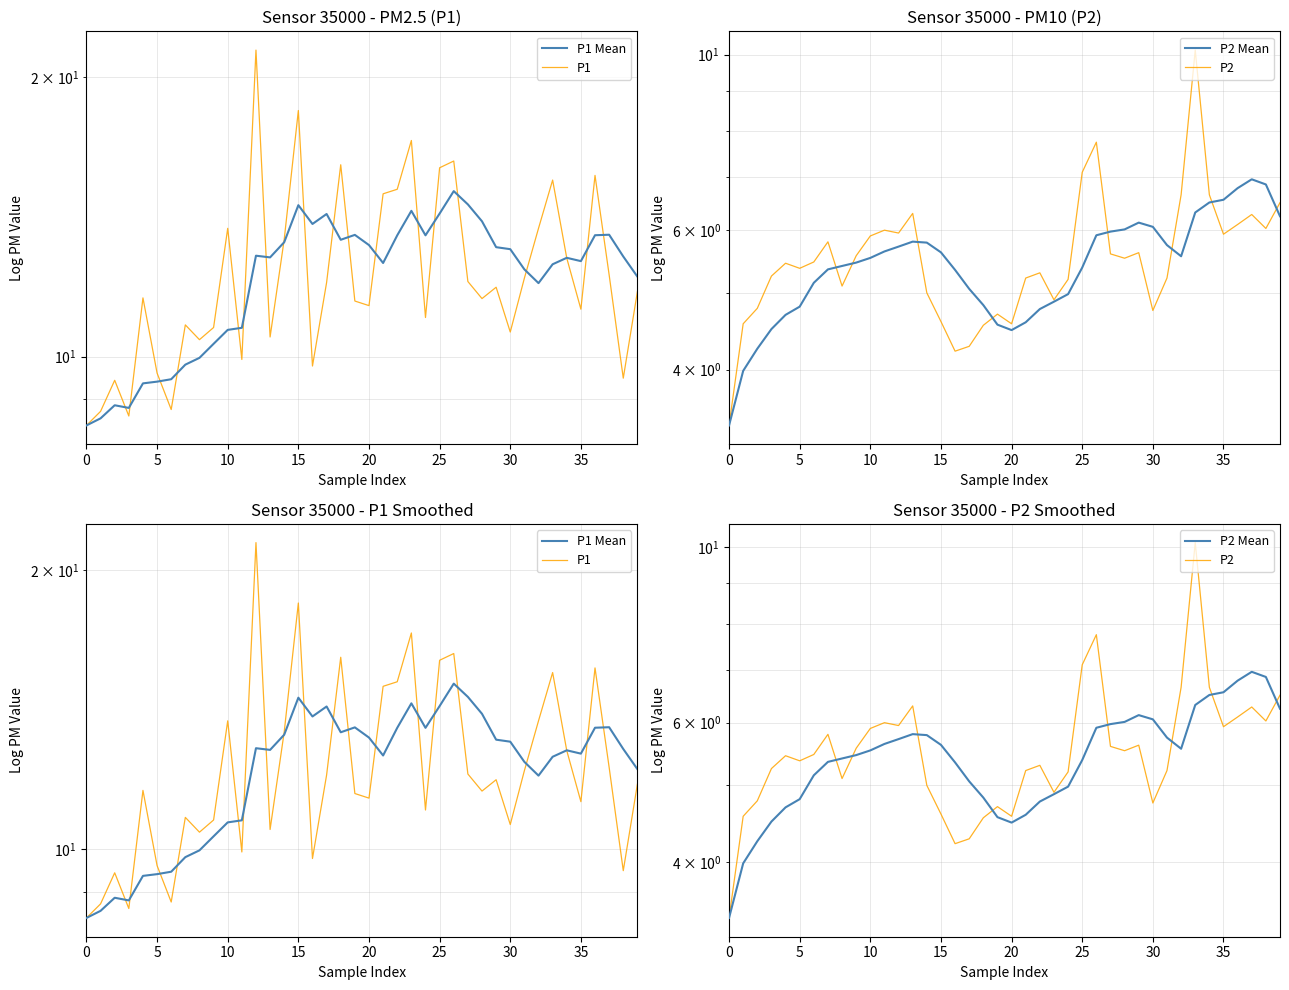

How many series are shown in this chart?

4